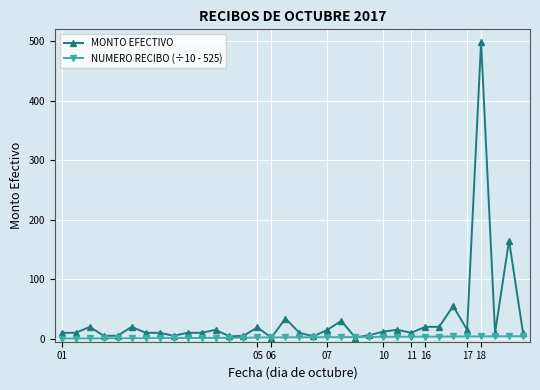

How many lines are shown in the chart?

2